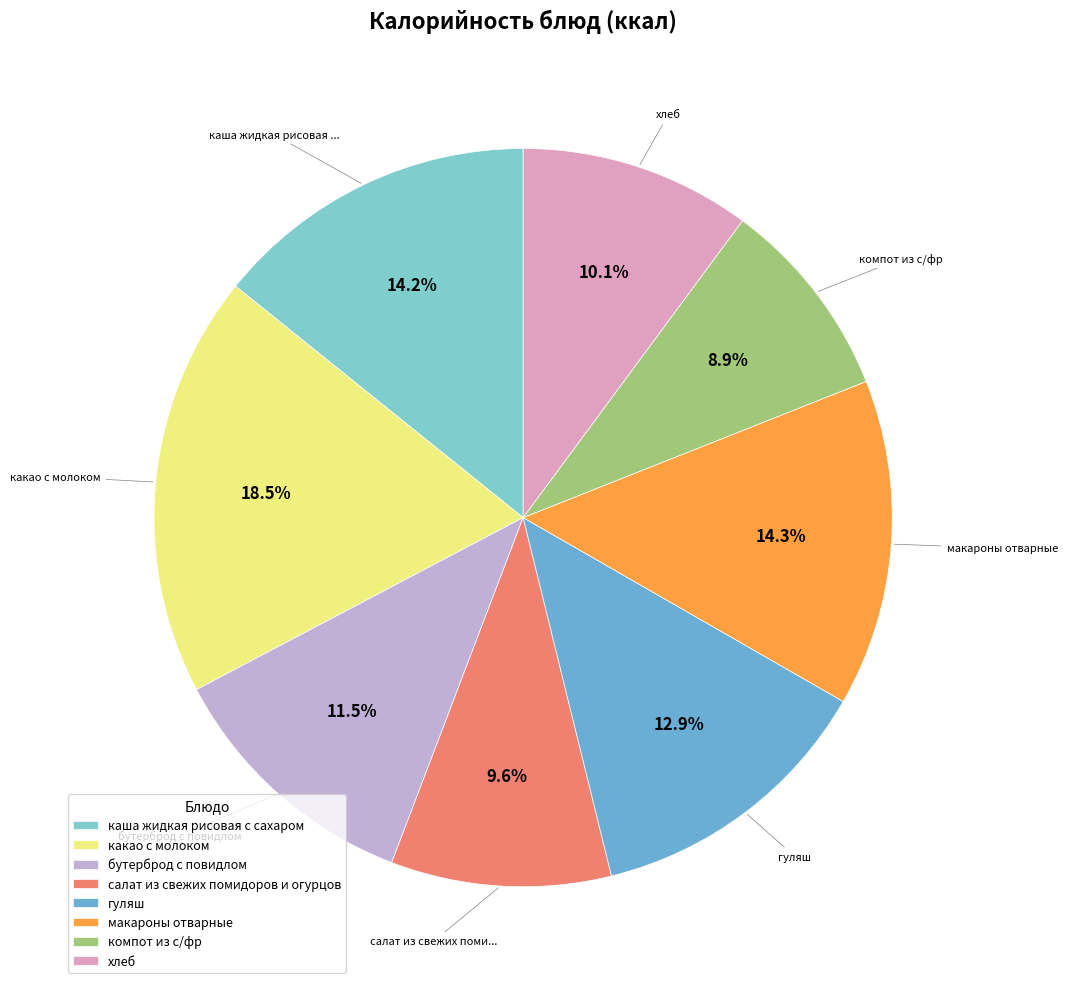

How many segments does this pie chart have?

8